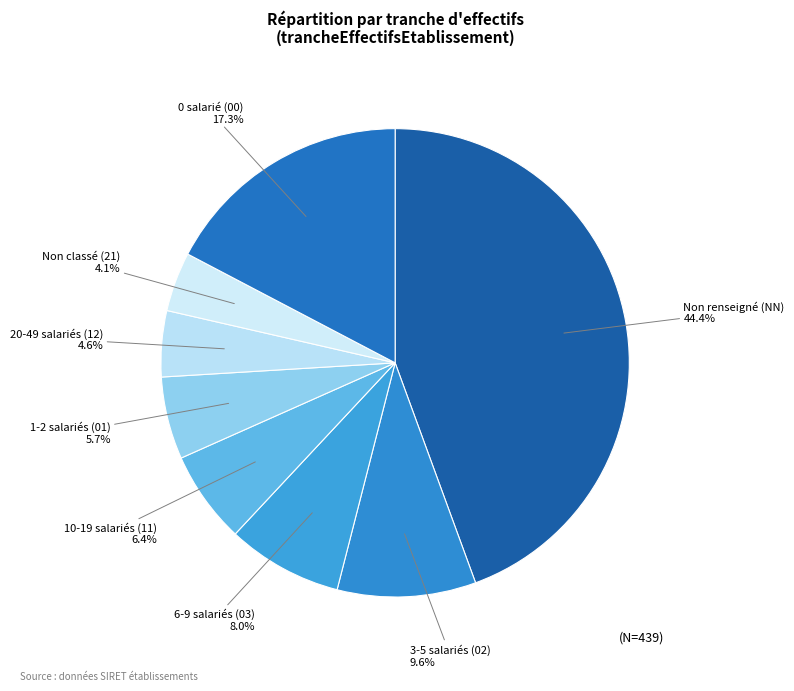

Is there a majority slice in this chart?

No